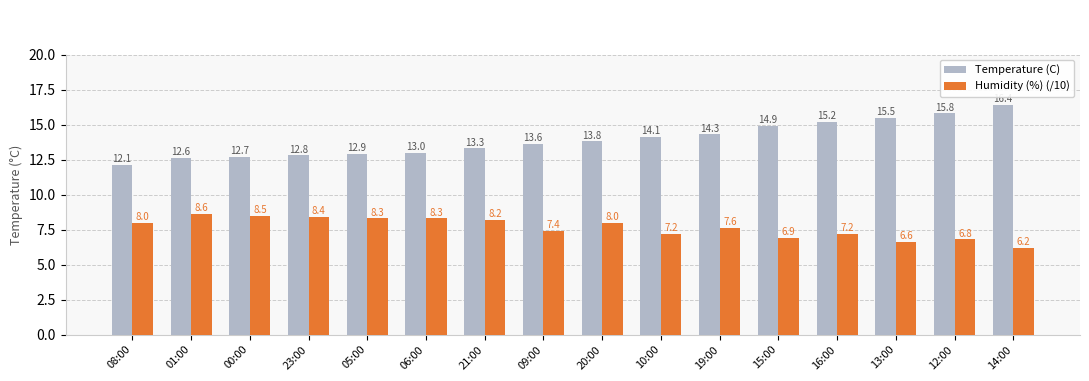

The value of Humidity (%) (/10) at 20:00 is 8.0. True or false?

True